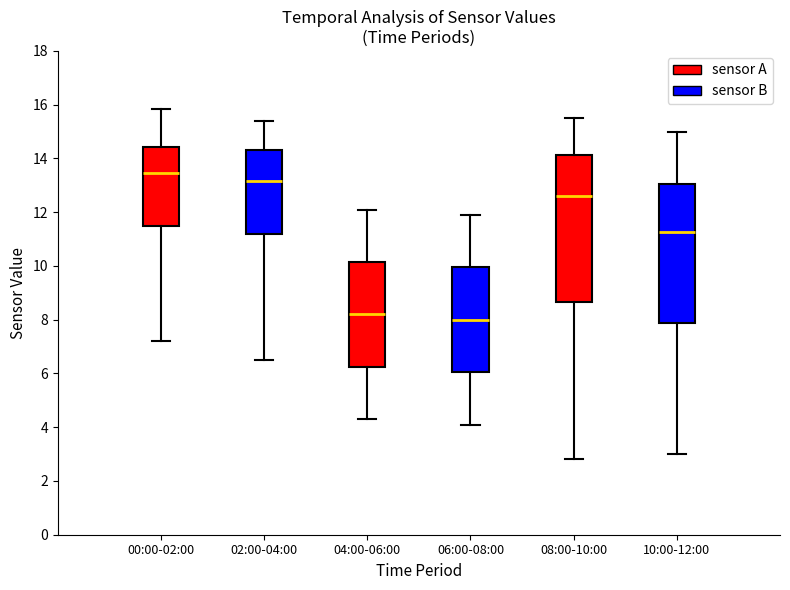

Where does the upper whisker of the box for 02:00-04:00 end on the y-axis? The values are not printed on the chart, so give them approximately, as read against the axis.

15.4